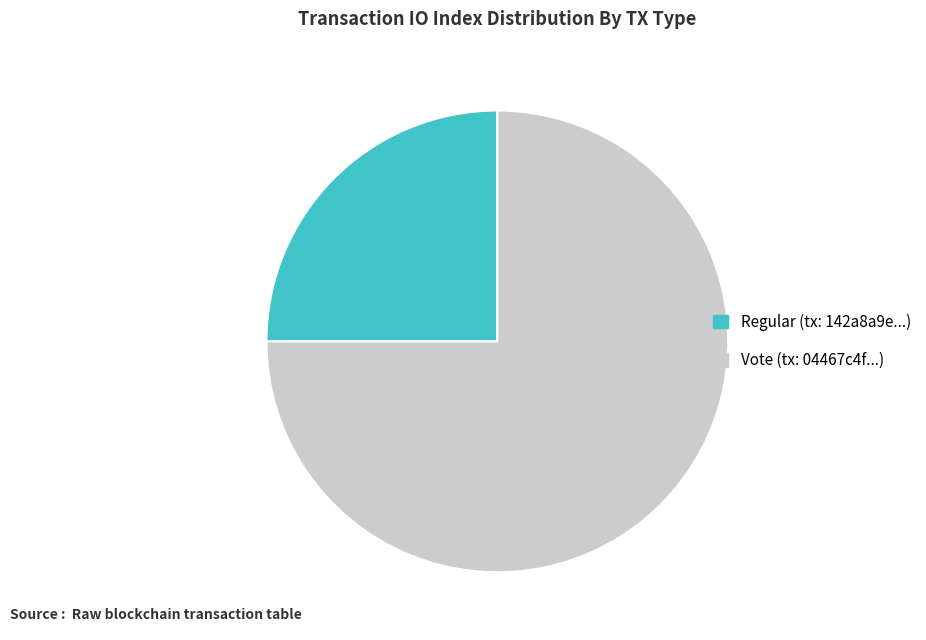

Between Vote and Regular, which is larger?

Vote